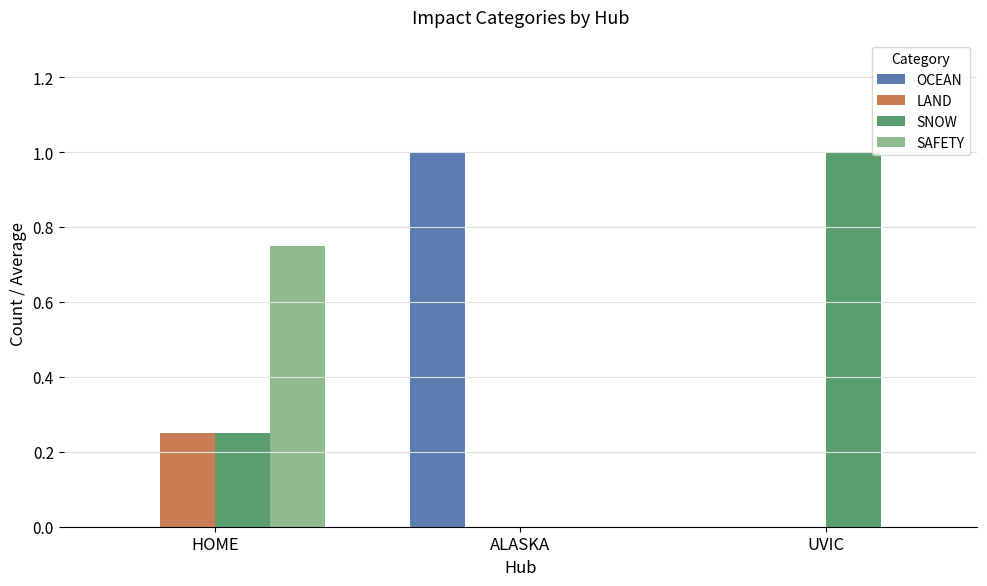

How many positive values does the SNOW series have?

2